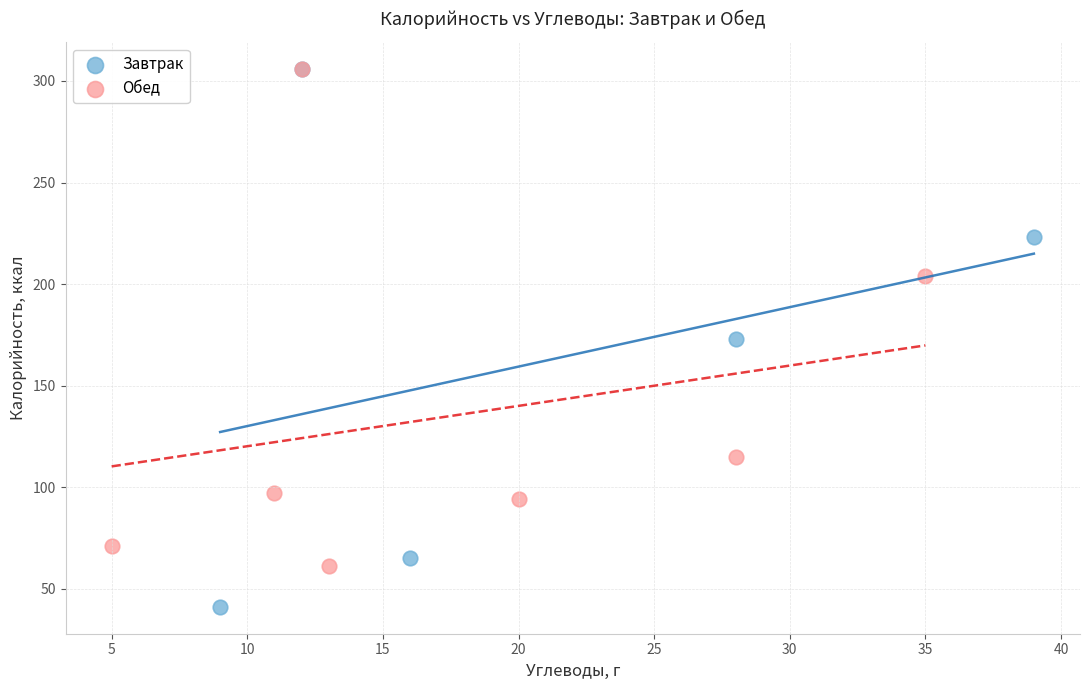

What are all the series names shown in the legend?

Завтрак, Обед